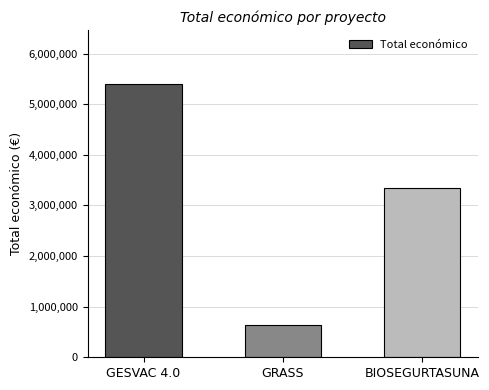

What is the smallest value displayed?

641336